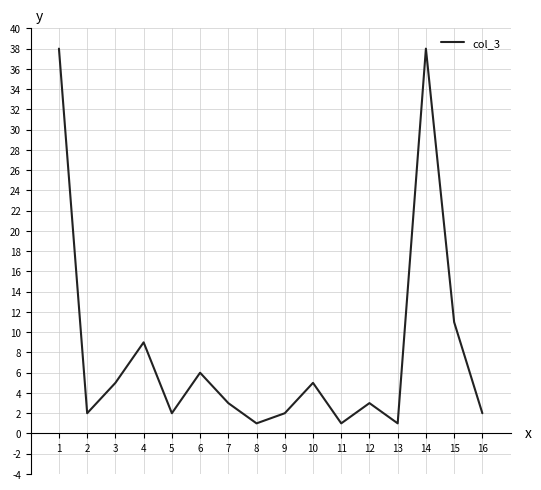

What is the greatest value displayed?

38